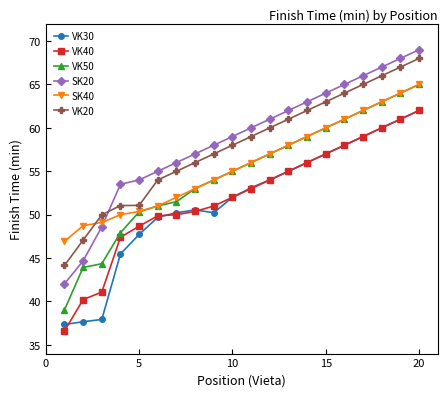

Which series has the largest range (max minus min)?

SK20